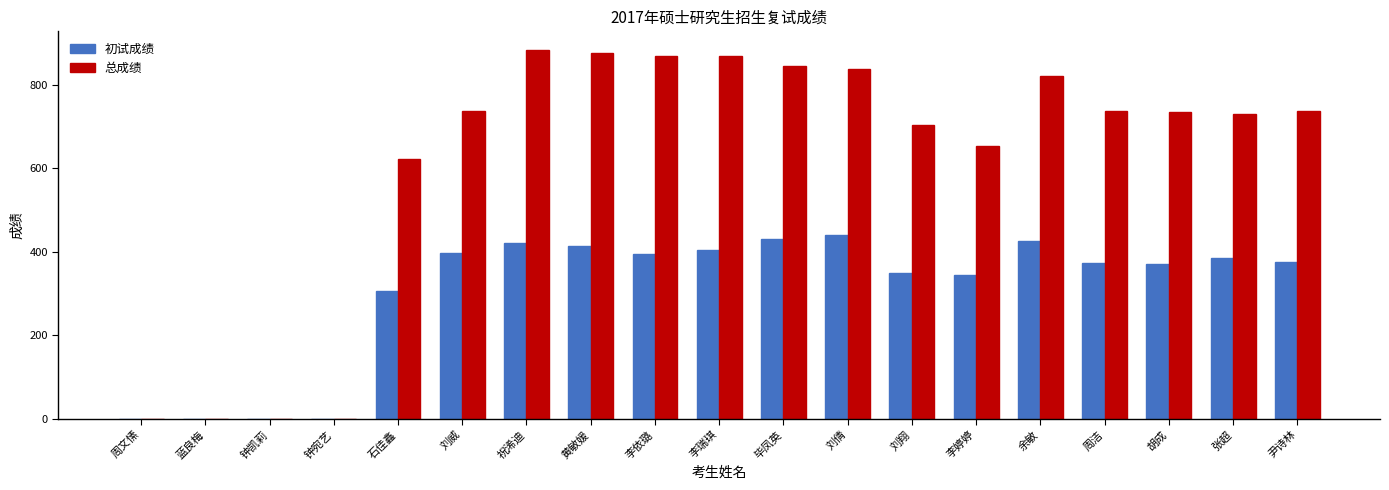

Which series has the largest total across all categories?

总成绩